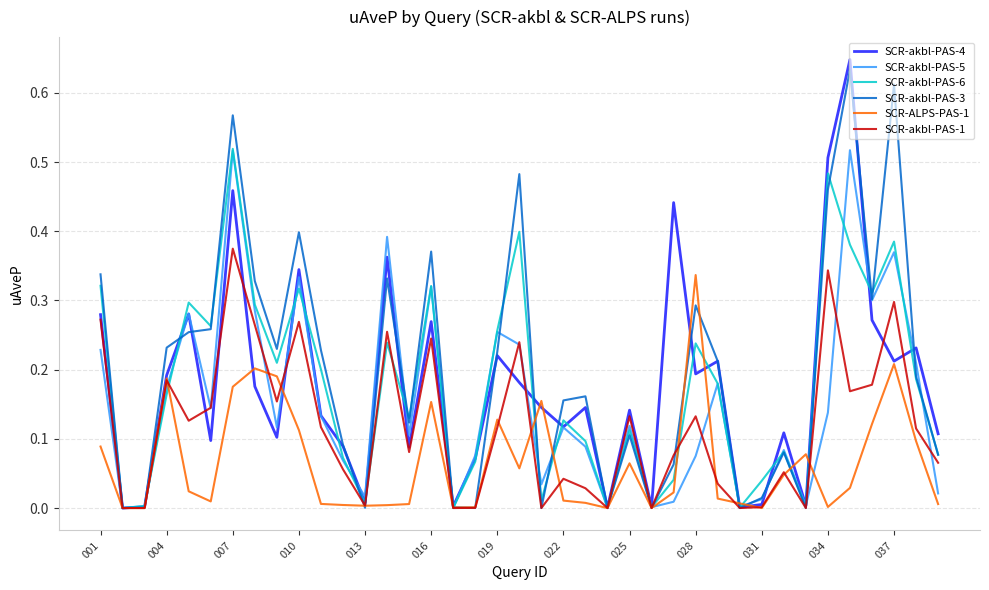

List the series in order of their peak value, highest first.

SCR-akbl-PAS-4, SCR-akbl-PAS-3, SCR-akbl-PAS-6, SCR-akbl-PAS-5, SCR-akbl-PAS-1, SCR-ALPS-PAS-1